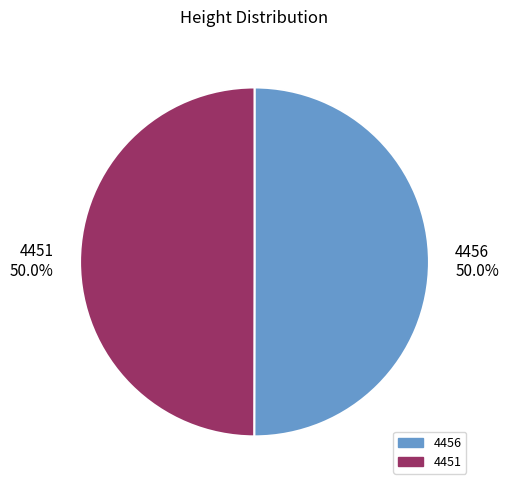

Approximately how many times larger is the value at 4456 compared to 4451?

1.0